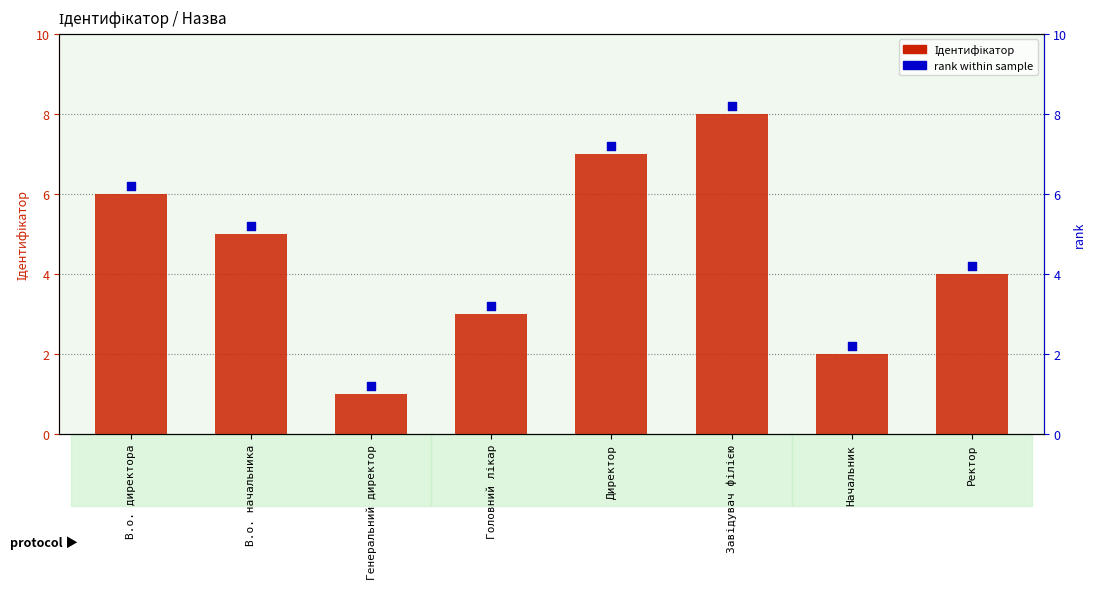

Which series has the widest spread of Y values?

Ідентифікатор